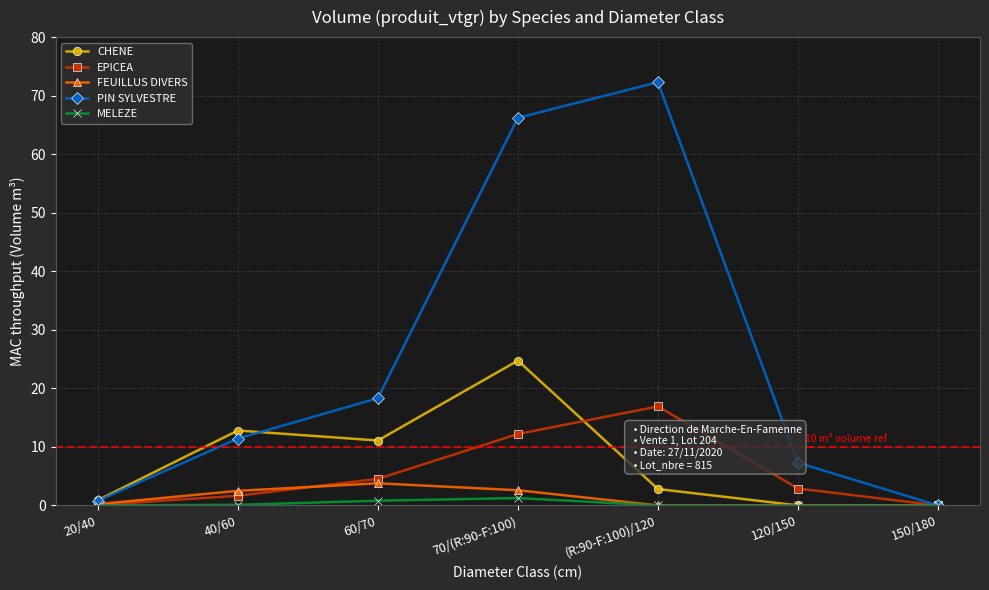

True or false: CHENE has a value of 18.1 at 60/70.

False